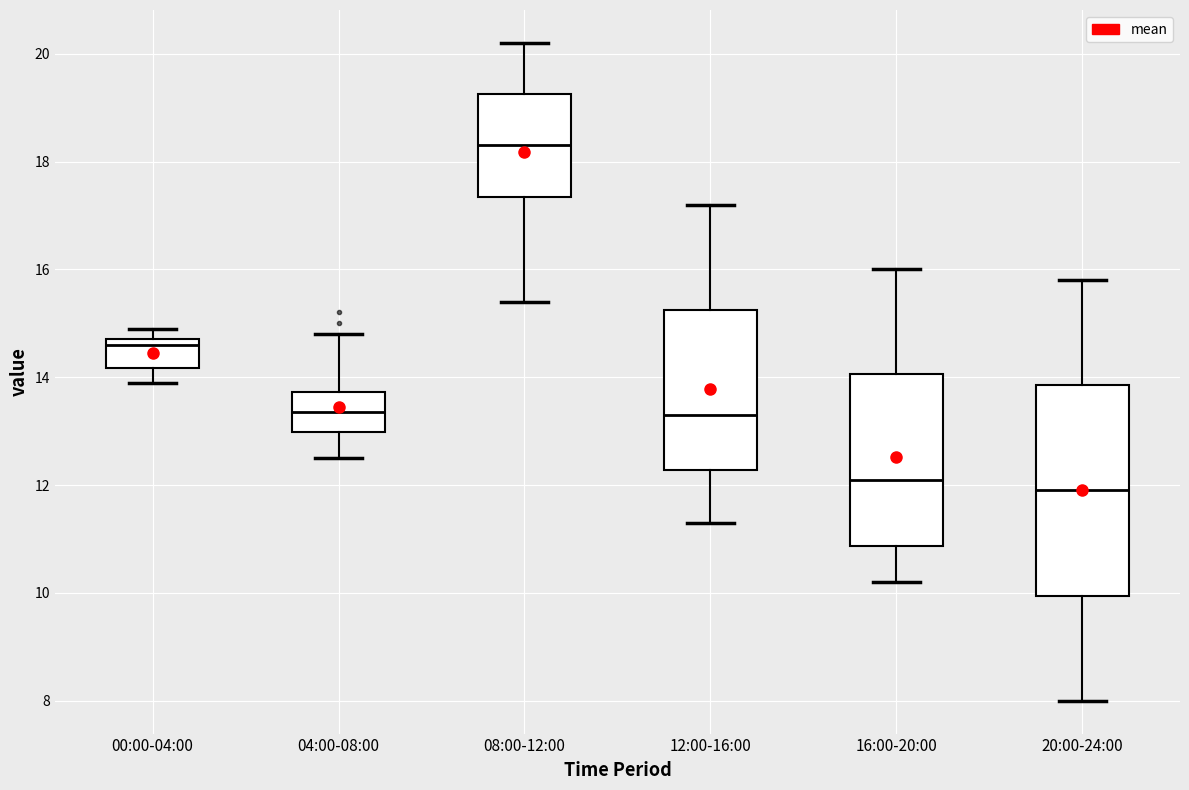

Reading left to right, transcribe this box plot: for each box, give where its median line is, the range the box spans, and where its two whiskers end, as read against the y-axis. The values are not printed on the chart, so give them approximately, as read against the axis.

00:00-04:00: median 14.6, box 14.2 to 14.8, whiskers 14.0 to 15.0
04:00-08:00: median 13.4, box 13.0 to 13.8, whiskers 12.6 to 14.8
08:00-12:00: median 18.4, box 17.4 to 19.2, whiskers 15.4 to 20.2
12:00-16:00: median 13.4, box 12.2 to 15.2, whiskers 11.4 to 17.2
16:00-20:00: median 12.2, box 10.8 to 14.0, whiskers 10.2 to 16.0
20:00-24:00: median 12.0, box 10.0 to 13.8, whiskers 8.0 to 15.8